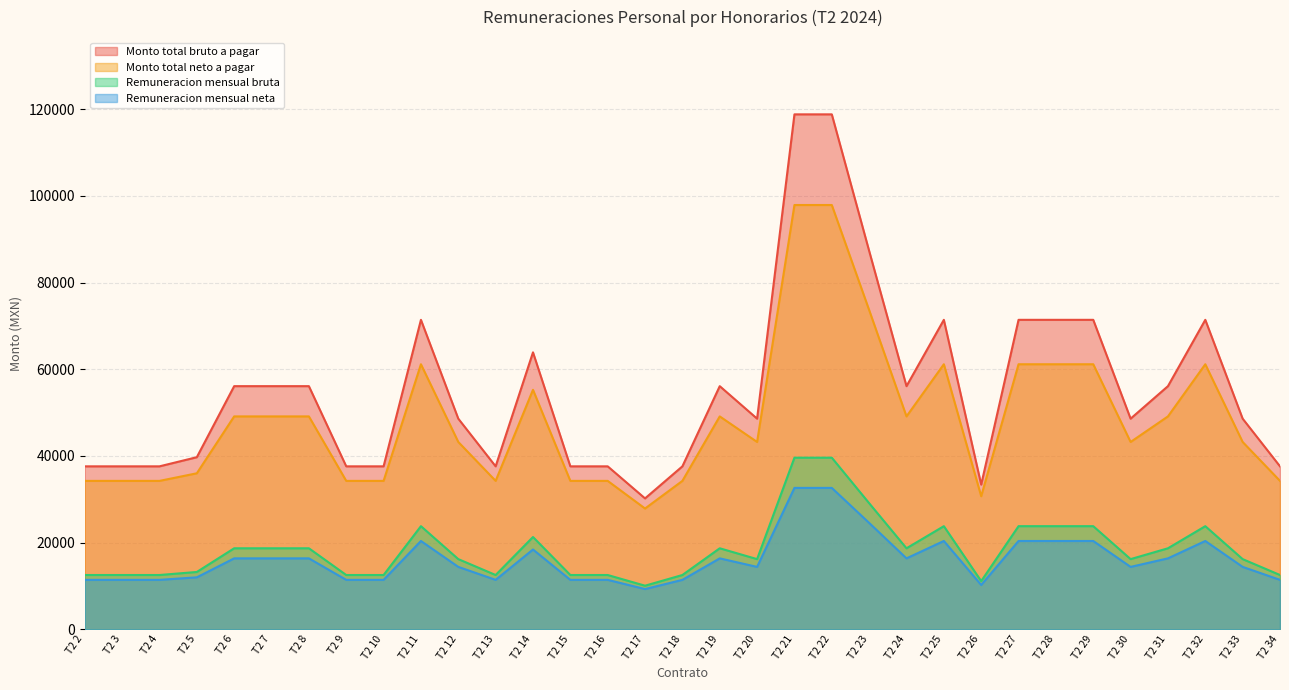

Where does the Remuneracion mensual neta series first go above 14407?

T2 6